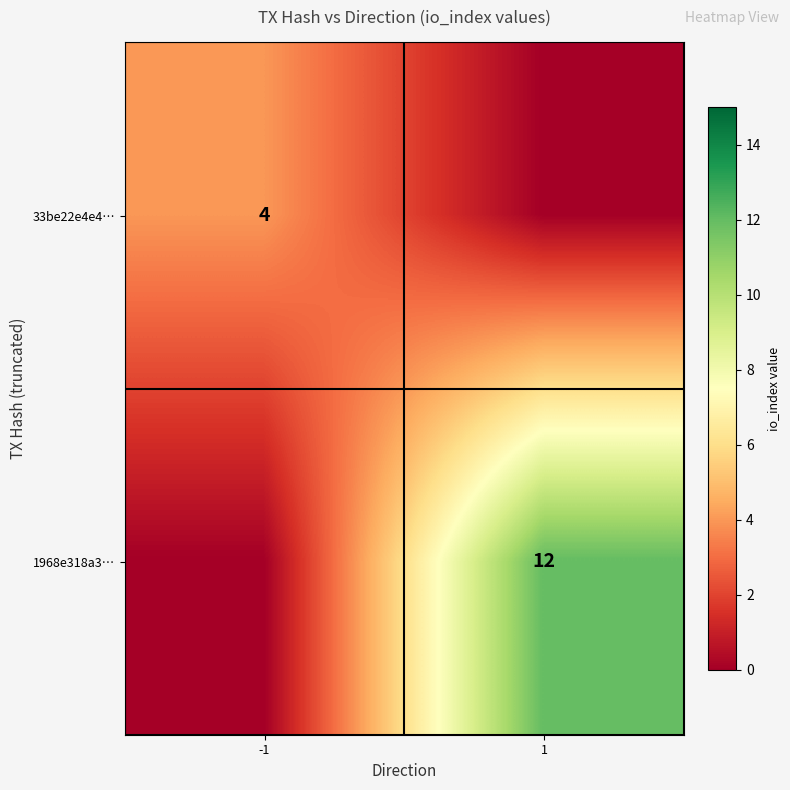

Which has a higher value, 1 or -1?

-1